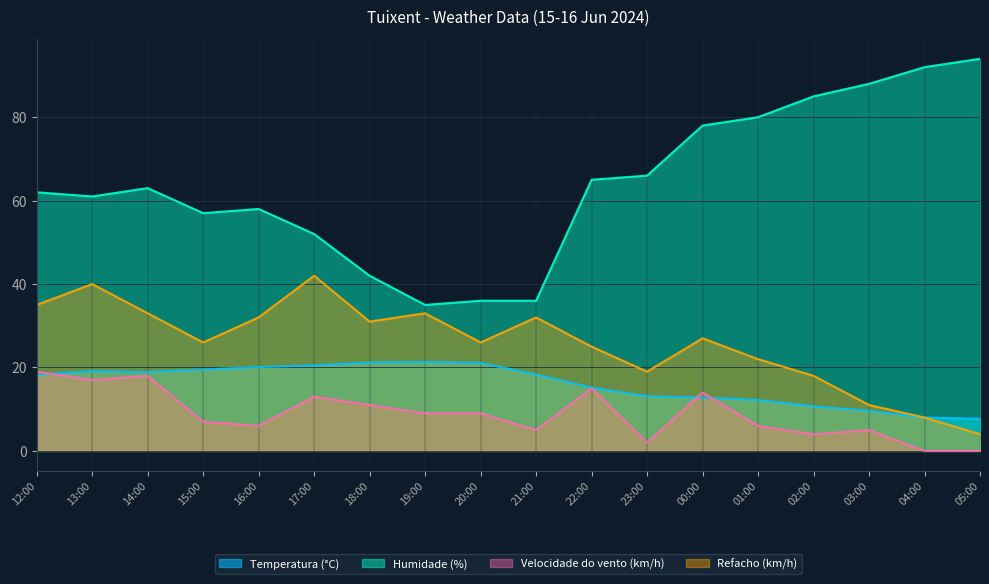

How many values in the Velocidade do vento (km/h) series are below 9?

9